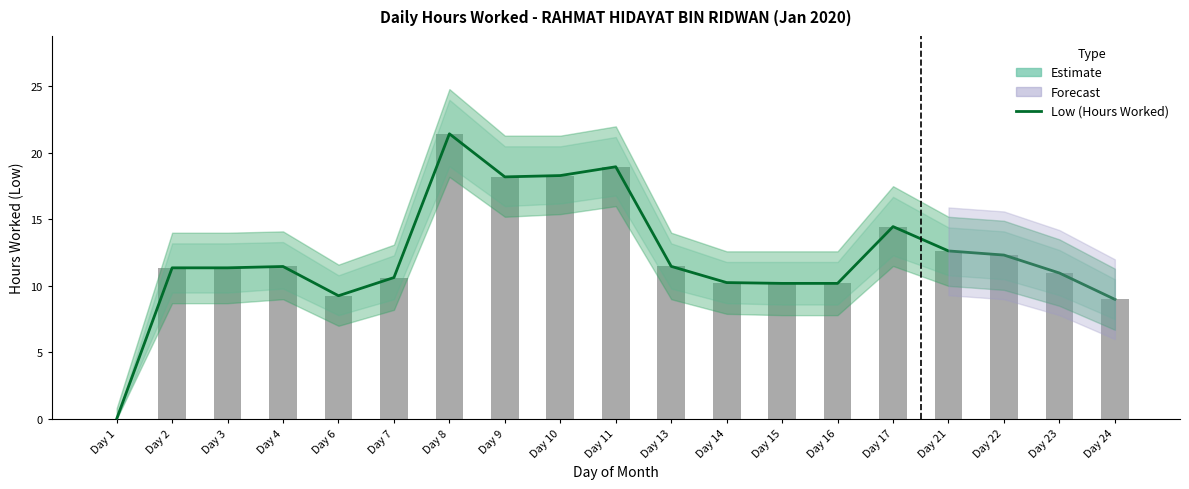

Which has a higher value, Day 16 or Day 3?

Day 3